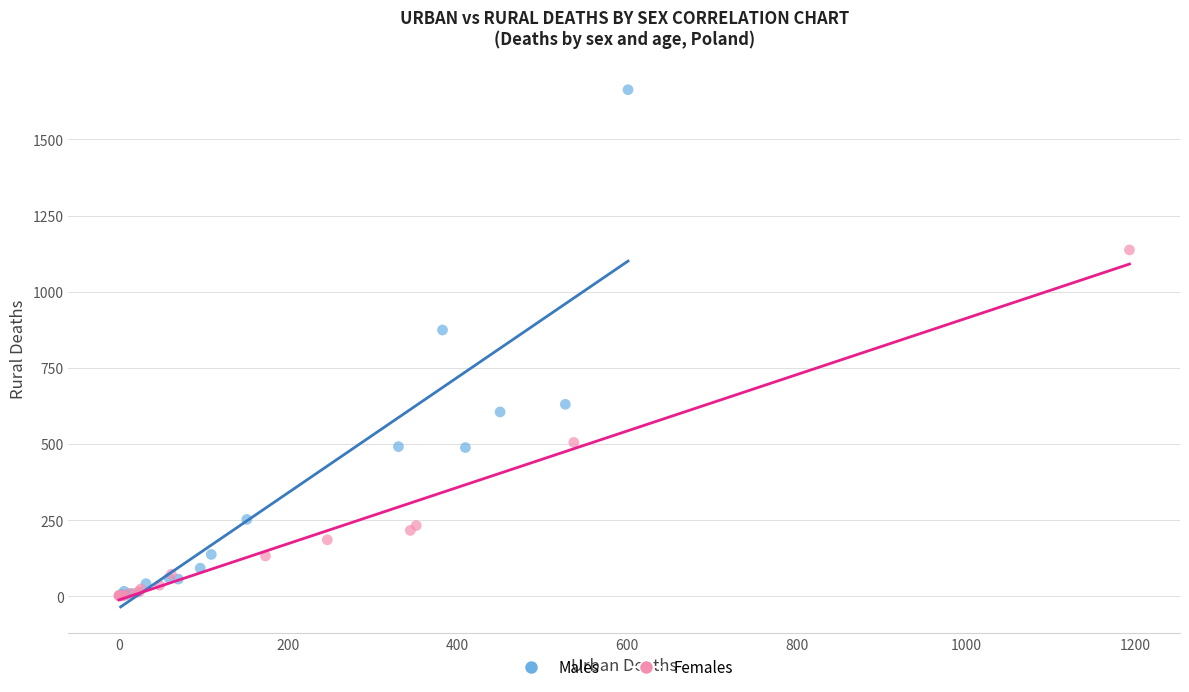

What are all the series names shown in the legend?

Males, Females